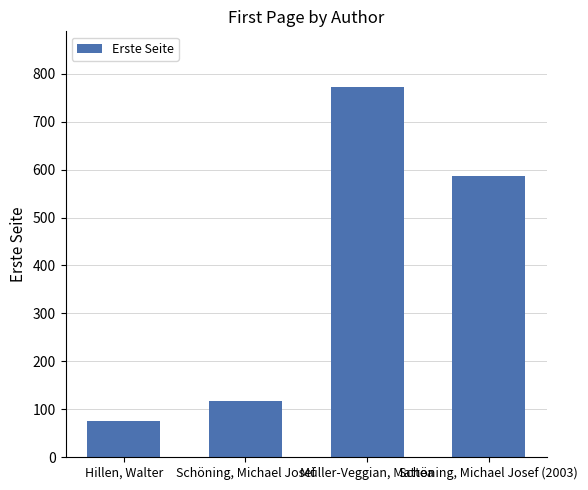

What is the greatest value displayed?

773